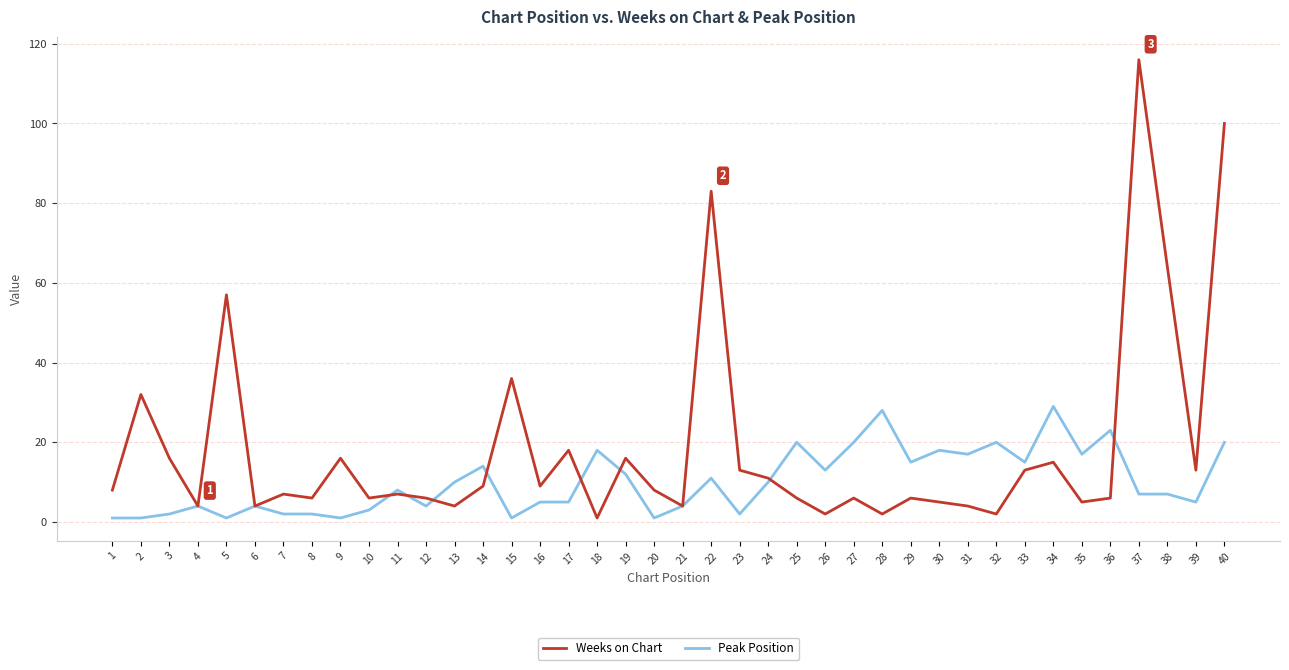

List the series in order of their overall mean, highest first.

Weeks on Chart, Peak Position